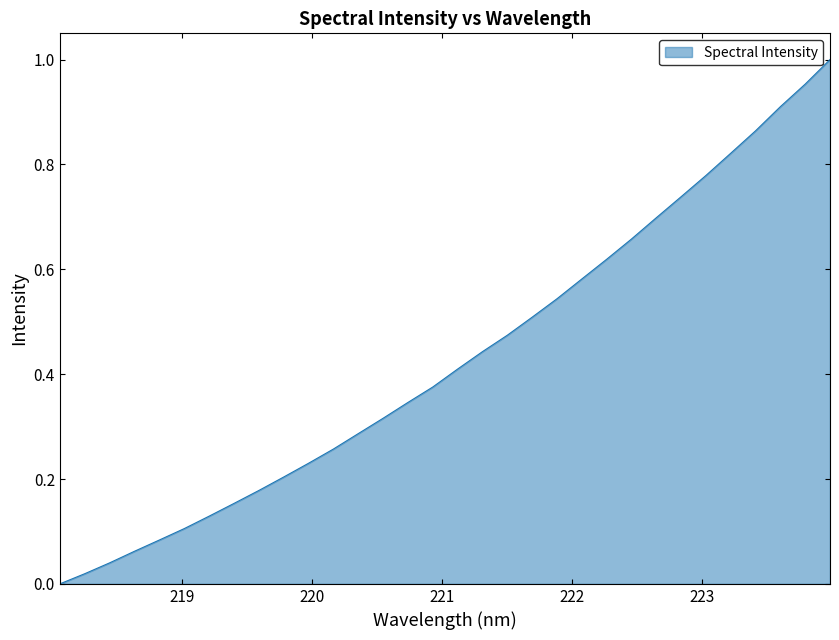

What is the greatest value displayed?

1.0